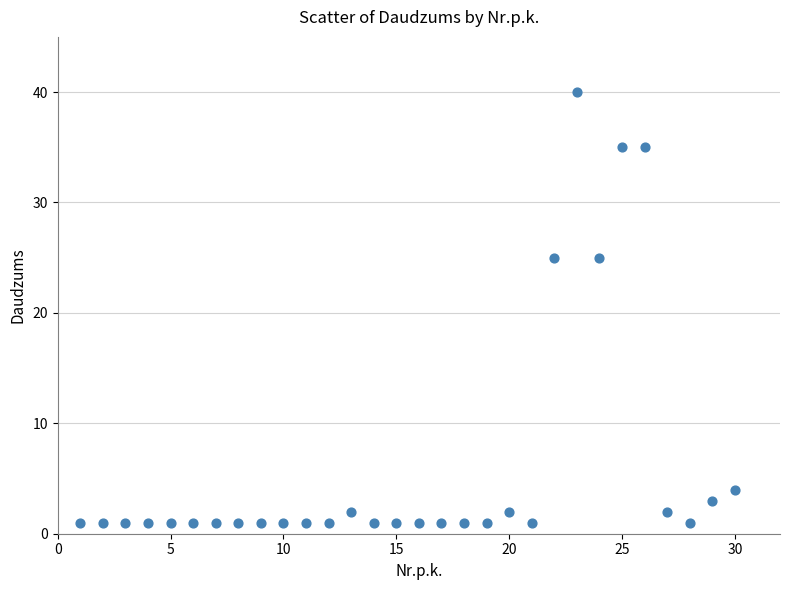

What is the range of Y values (max minus min)?

39